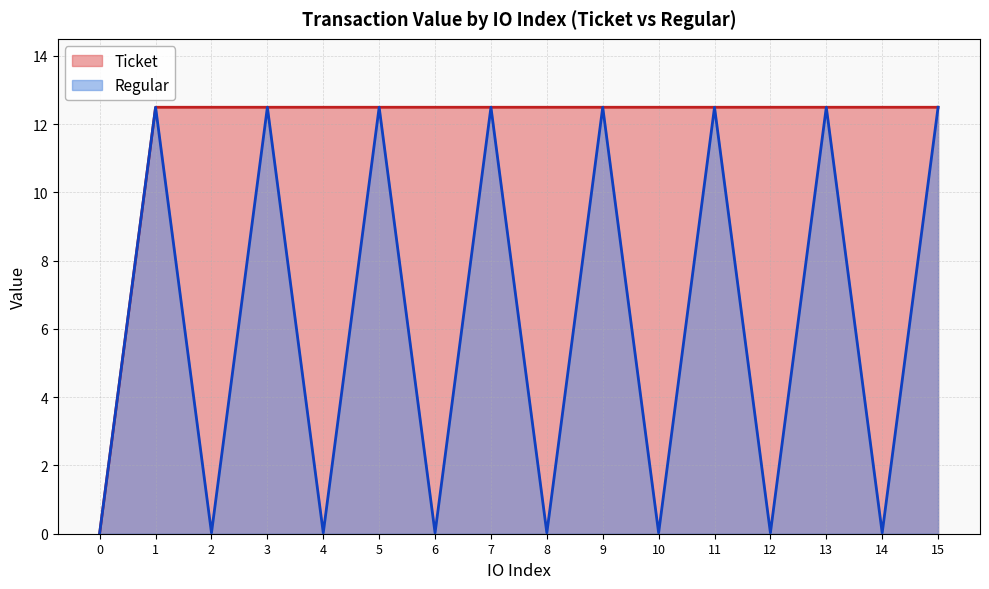

List the labels in order of value, largest first.

1, 3, 5, 7, 9, 11, 13, 15, 0, 2, 4, 6, 8, 10, 12, 14